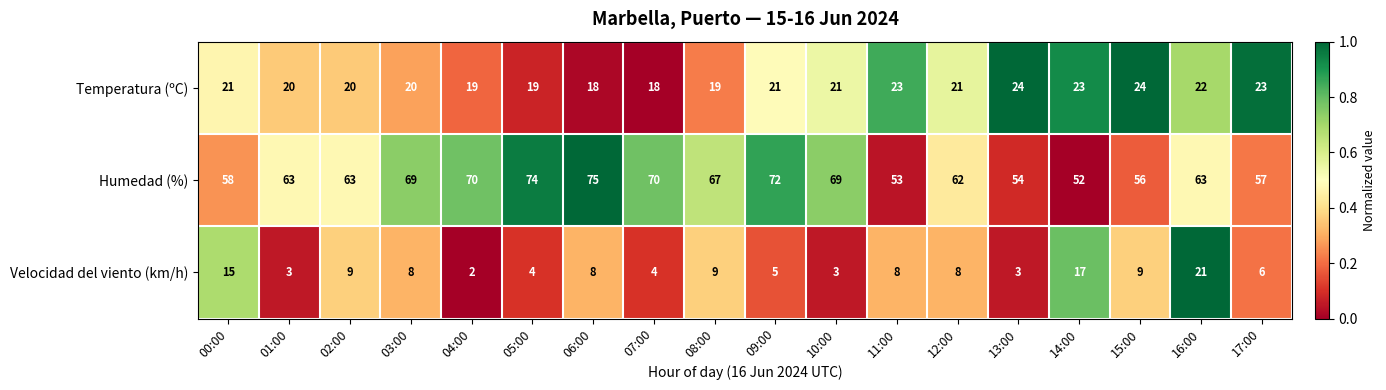

Which label corresponds to the smallest value in the chart?

04:00